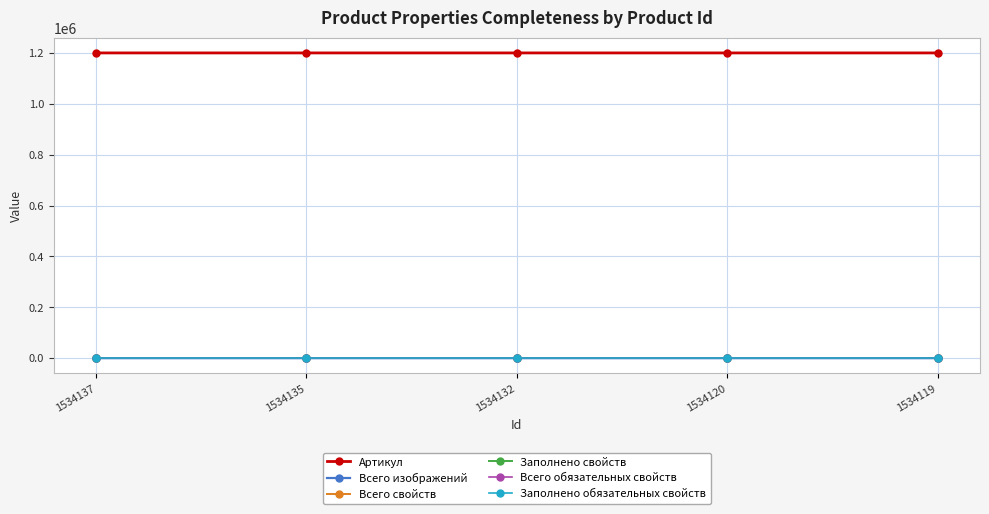

How many categories are shown in the chart?

5